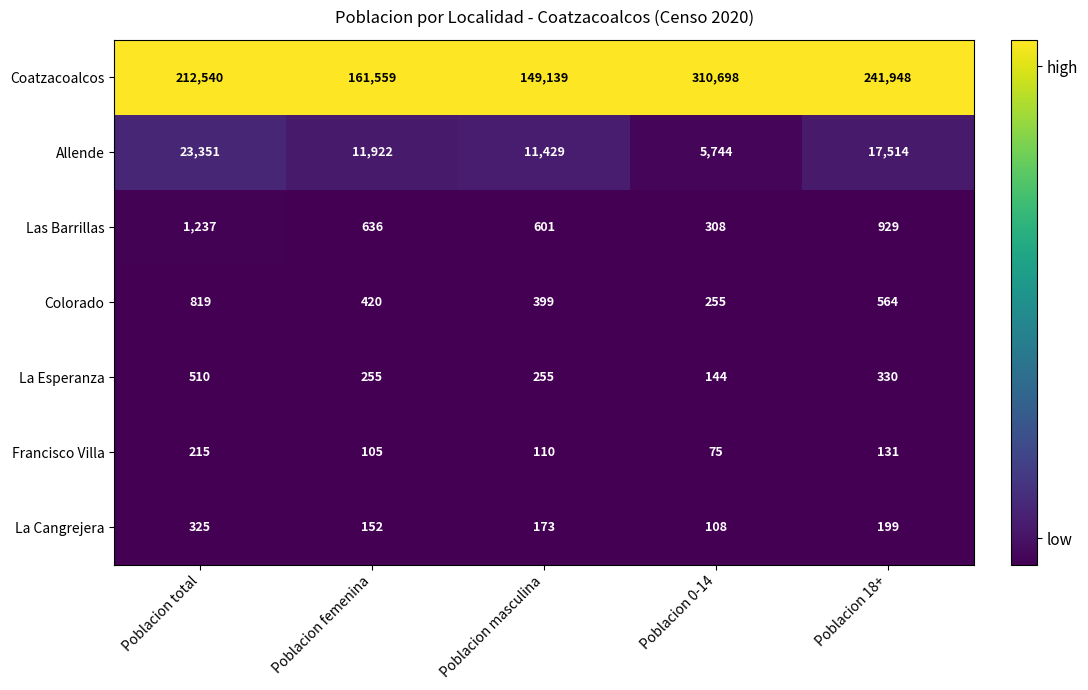

Count the La Esperanza values in the range 255 to 330.

3